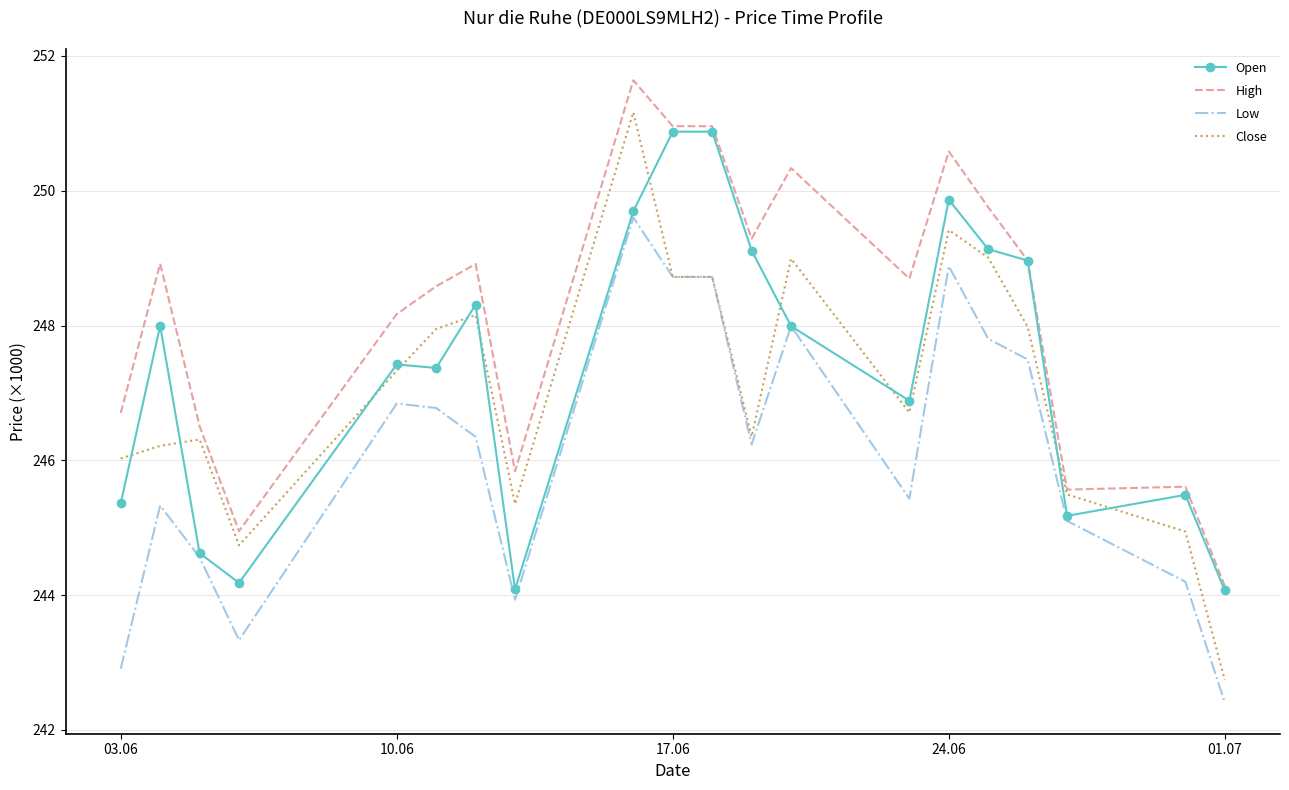

Which series has the widest spread of values?

Close